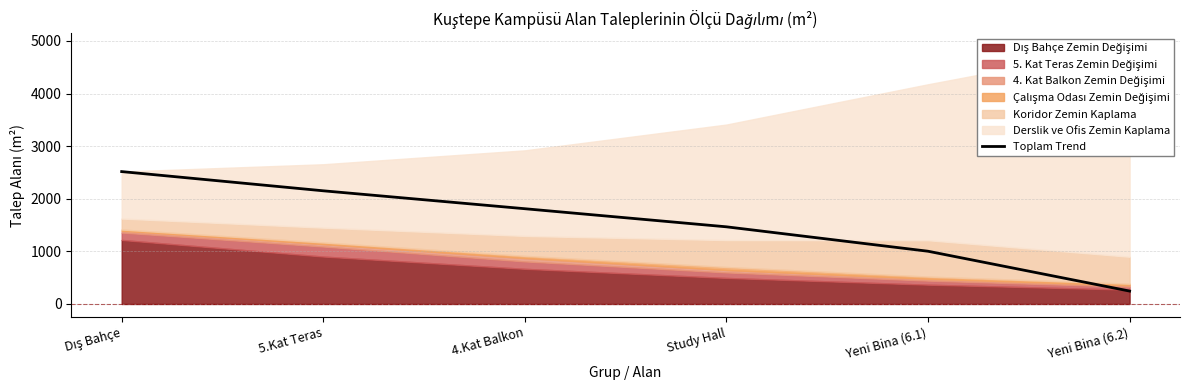

How many categories are shown in the chart?

6